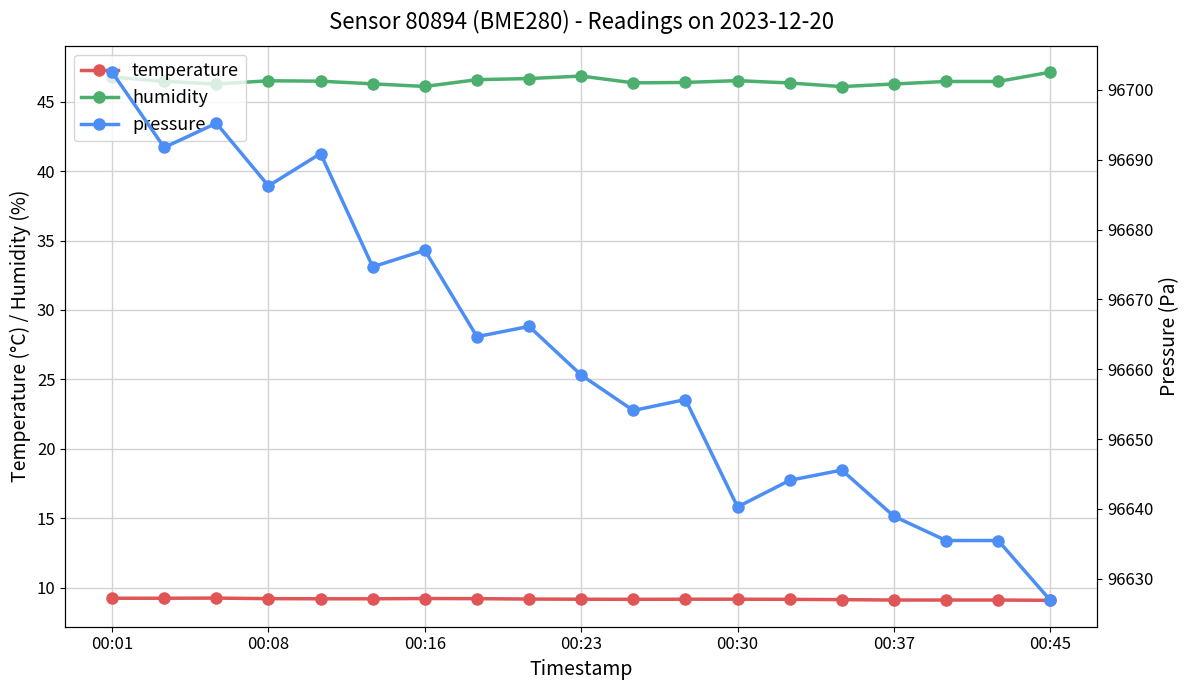

True or false: humidity and temperature cross at least once.

False